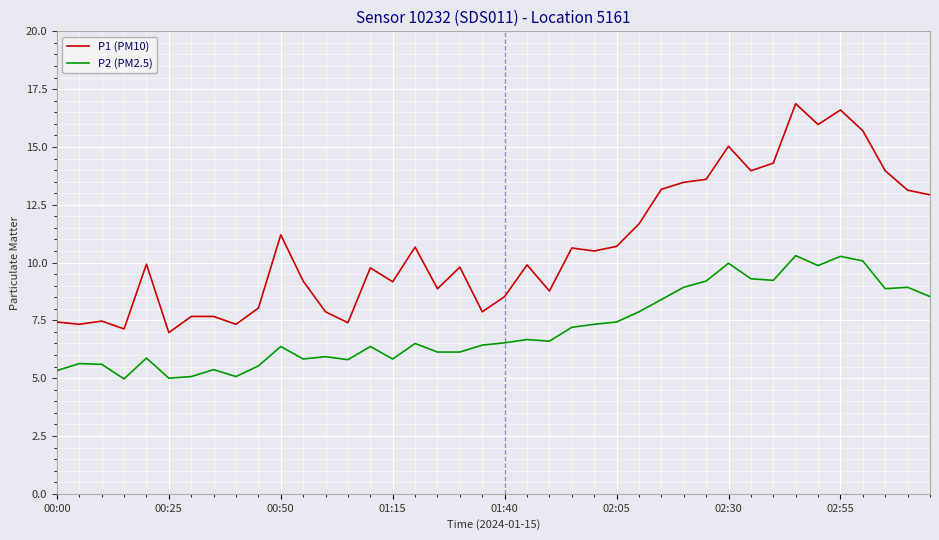

Which series has the largest total across all categories?

P1 (PM10)